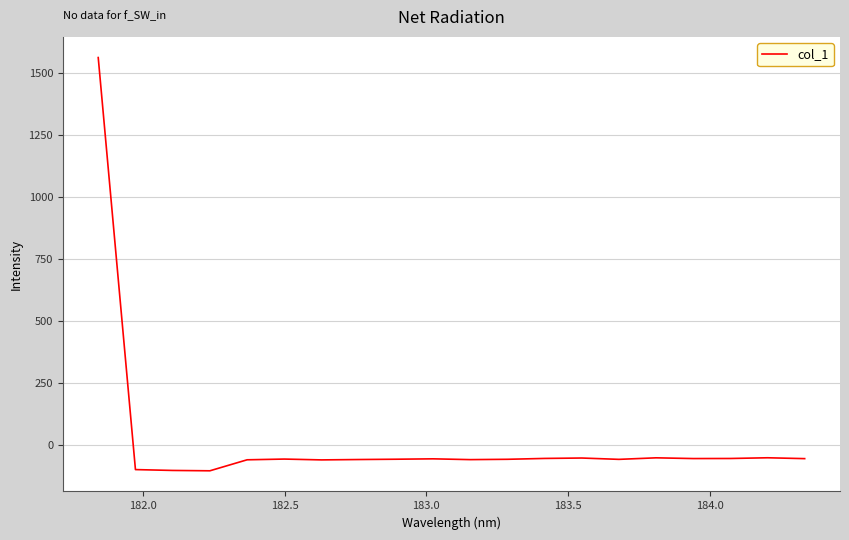

What is the difference between the maximum and minimum values?

1664.7